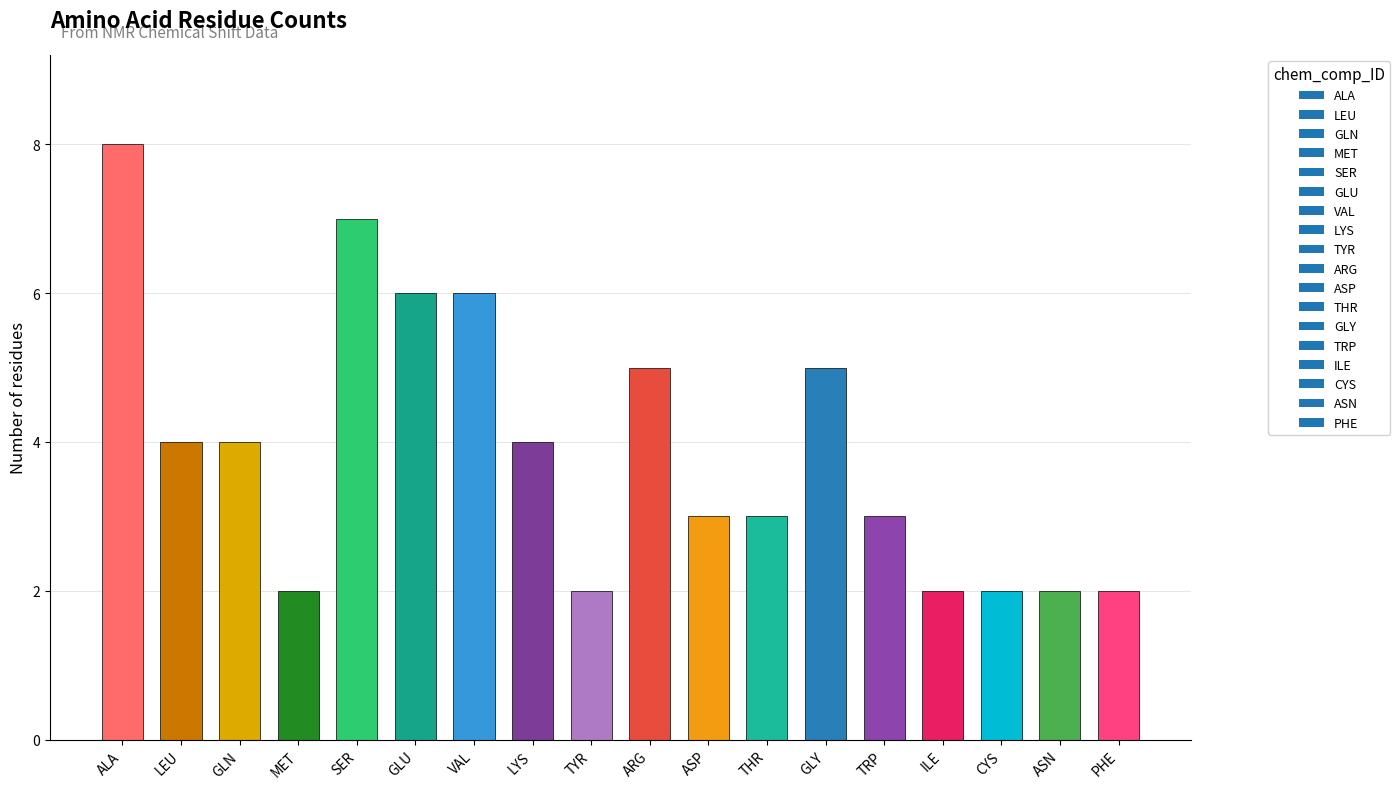

What position from the right is GLN?

16